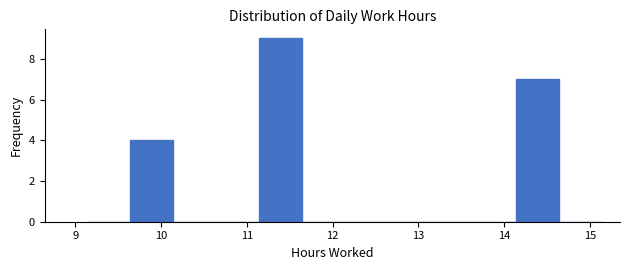

Which range on the x-axis has the tallest bar?

11.14 to 11.64